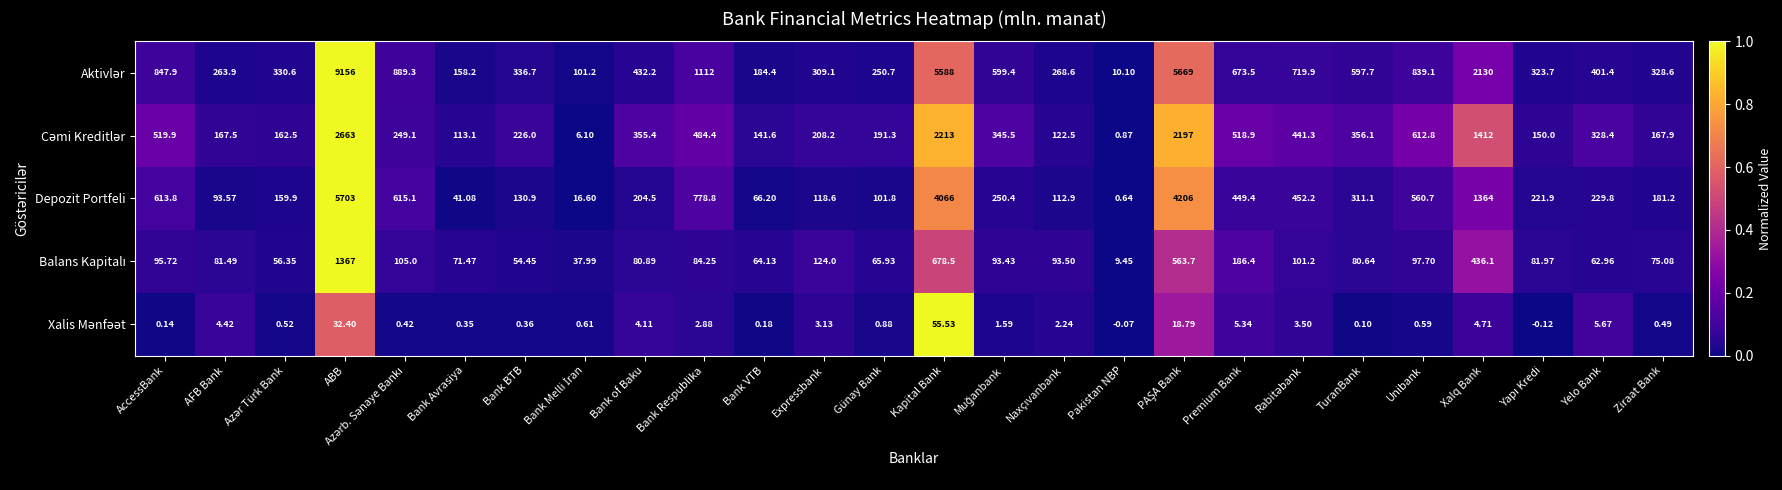

At which category is the sum across all series the highest?

ABB